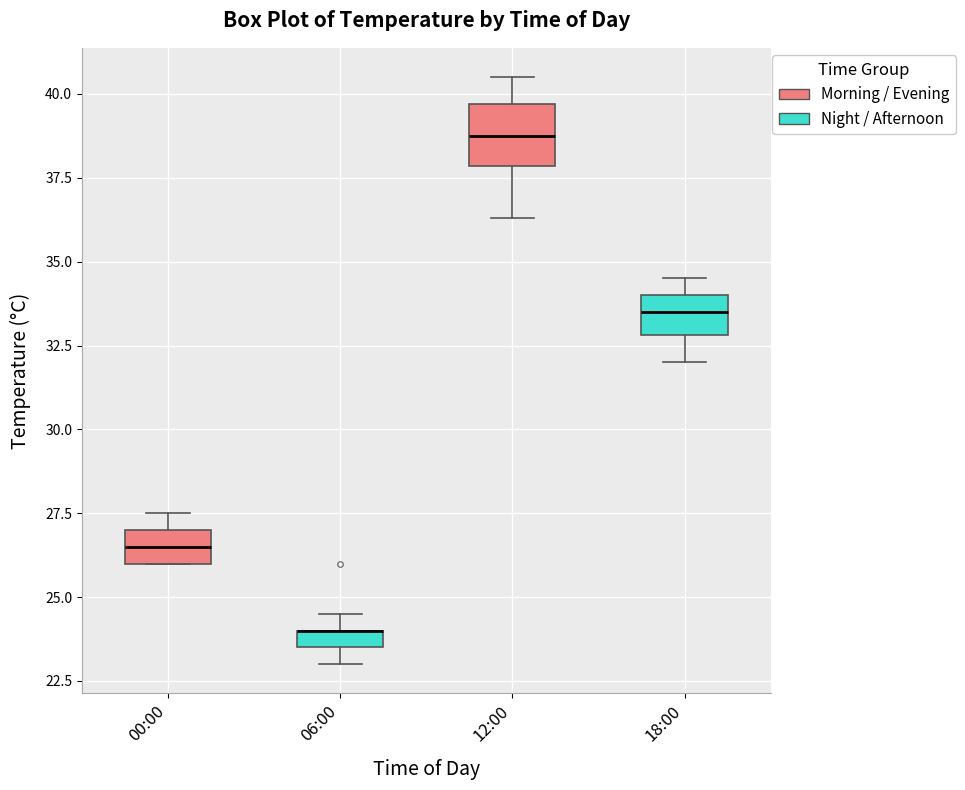

Comparing the boxes themselves (not the whiskers), which one is the tallest?

12:00